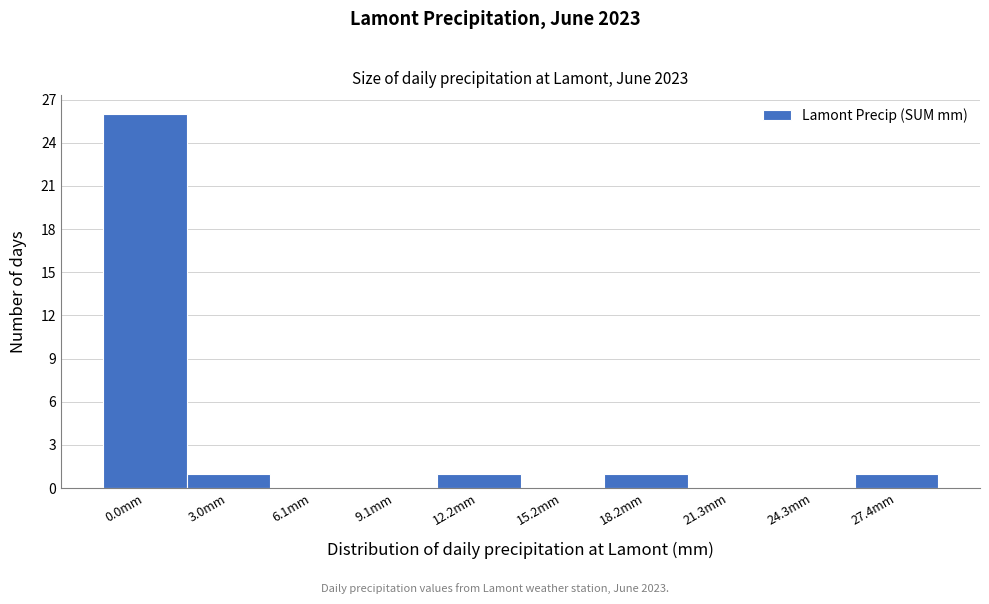

Reading left to right, transcribe all the data shown in this chart.

0.0mm=26	3.0mm=1	6.1mm=0	9.1mm=0	12.2mm=1	15.2mm=0	18.2mm=1	21.3mm=0	24.3mm=0	27.4mm=1